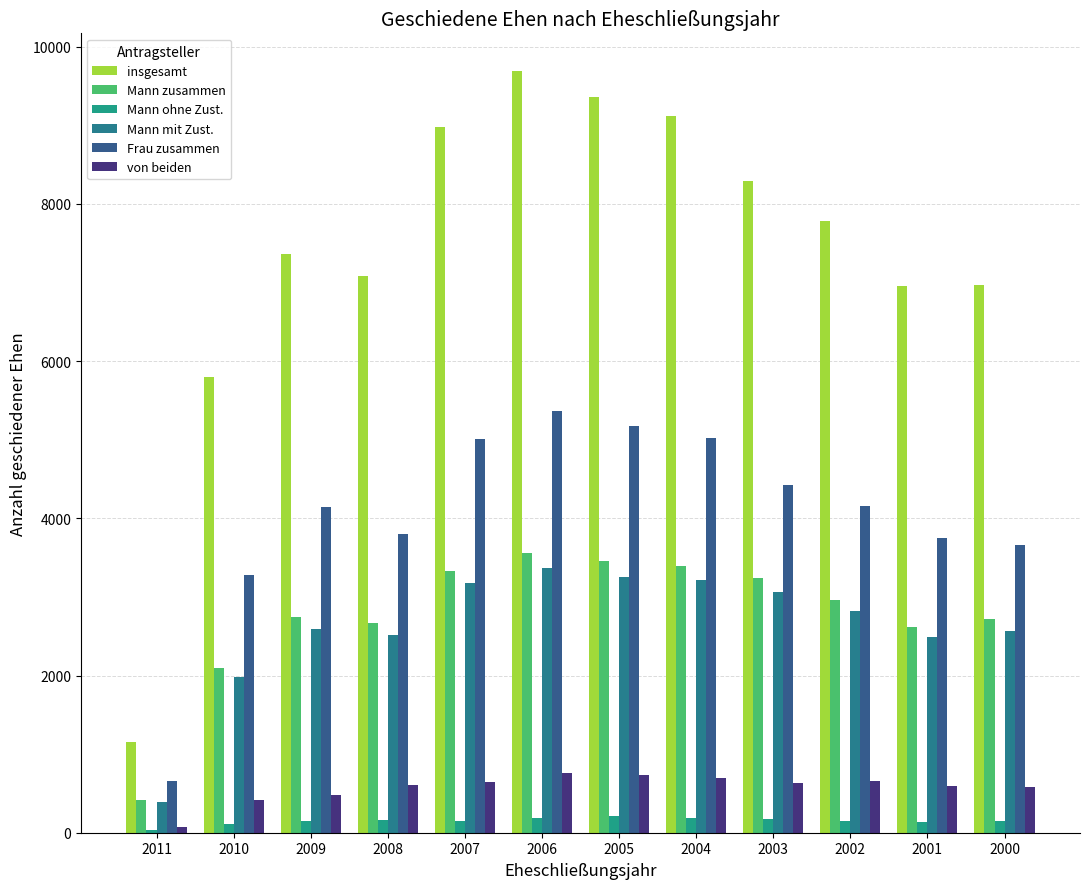

What are all the series names shown in the legend?

insgesamt, Mann zusammen, Mann ohne Zust., Mann mit Zust., Frau zusammen, von beiden